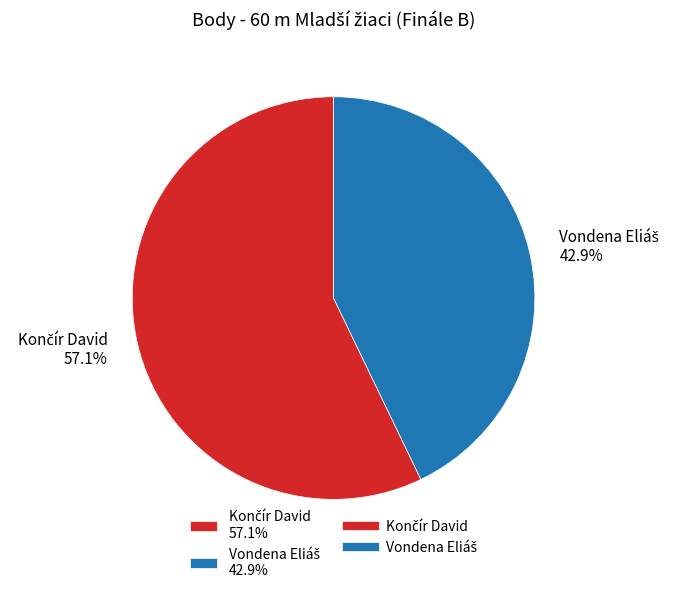

Is there a majority slice in this chart?

Yes